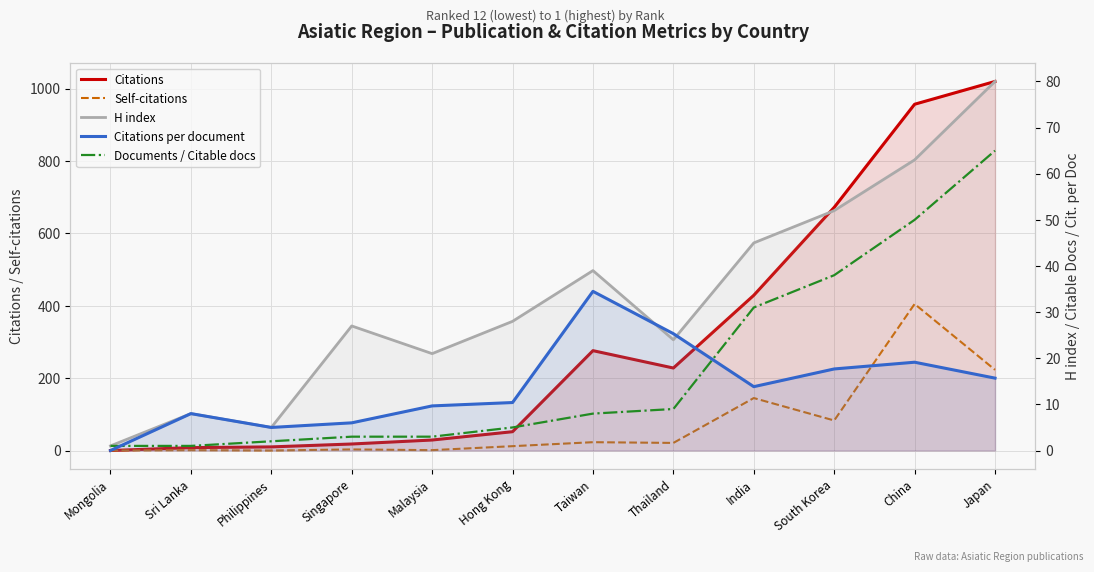

What is the spread (max minus min) of values at China?

937.9